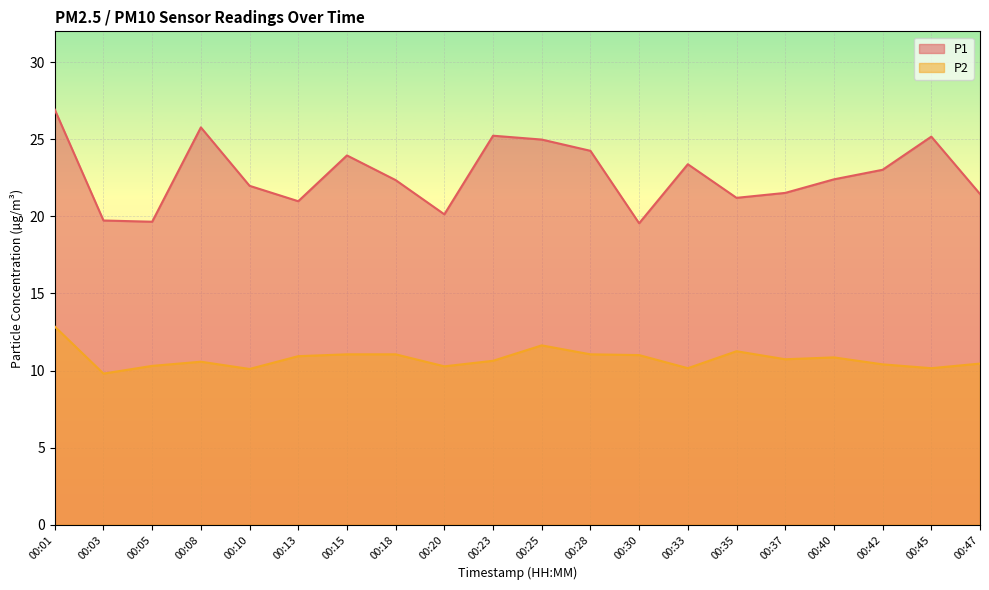

List the series in order of their overall mean, lowest first.

P2, P1